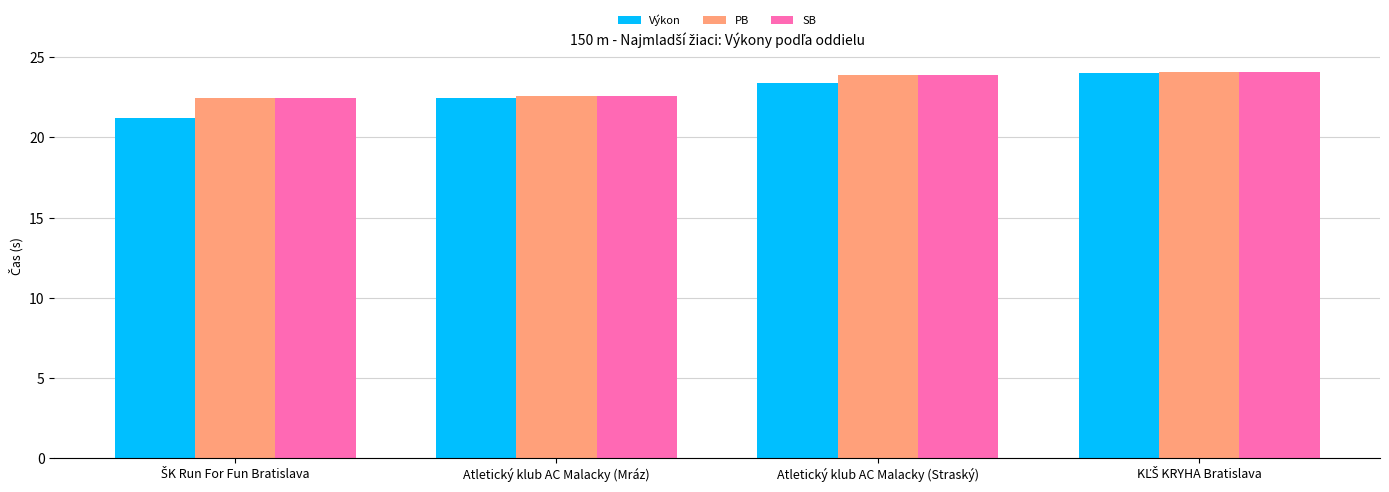

What is the sum of all PB values?

93.1